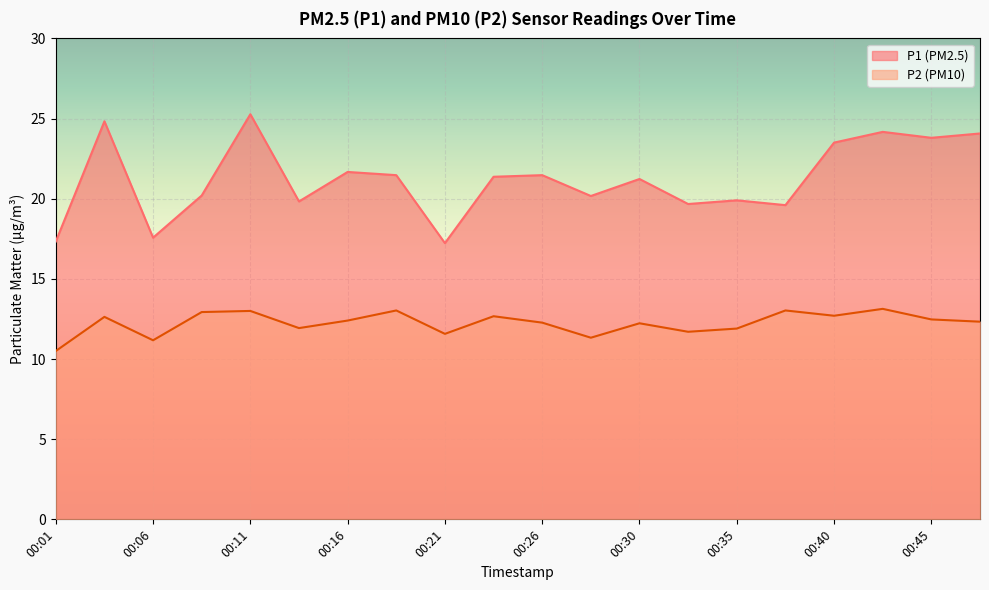

What is the sum of all P1 values?

424.4